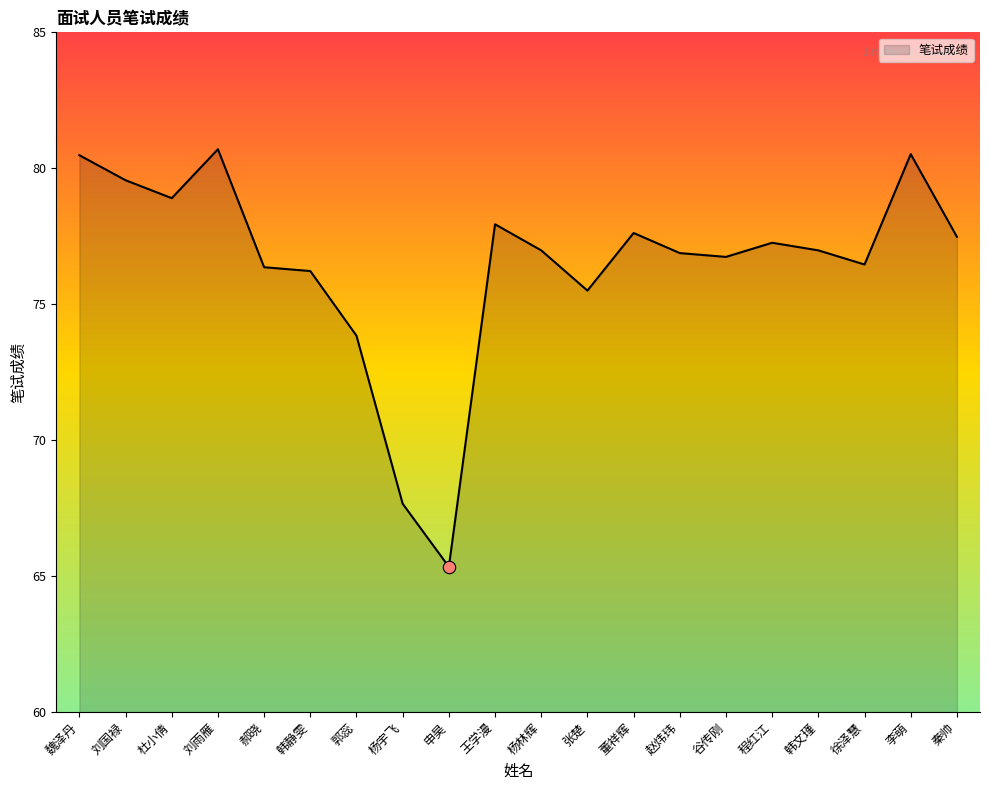

Approximately how many times larger is the value at 赵炜玮 compared to 韩静雯?

1.0